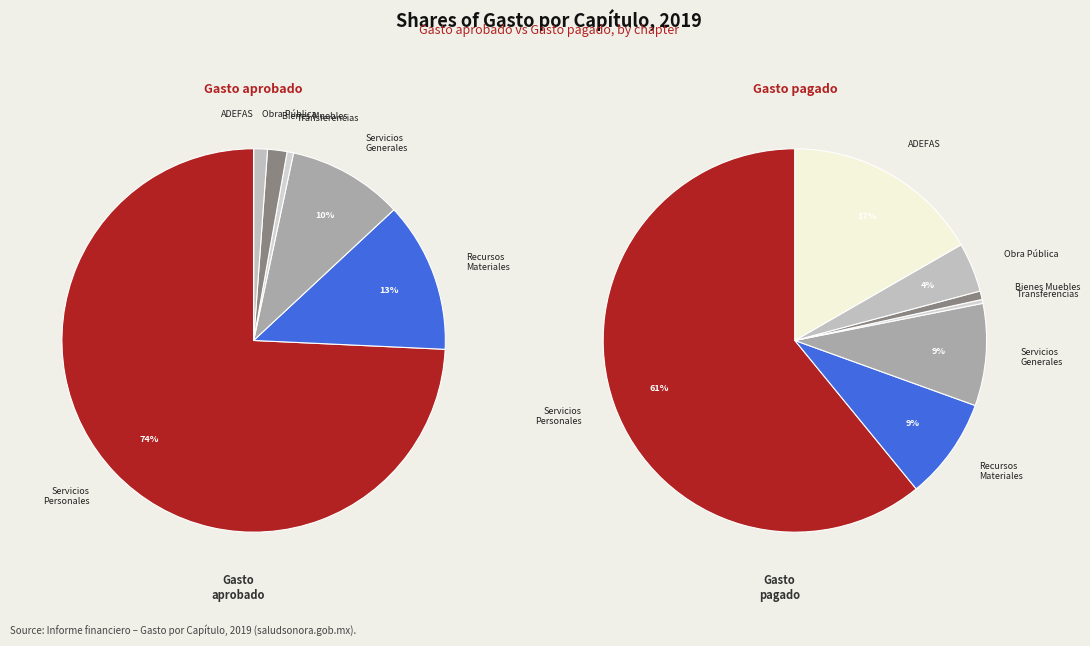

What is the spread (max minus min) of values at SERVICIOS PERSONALES?

990190124.6